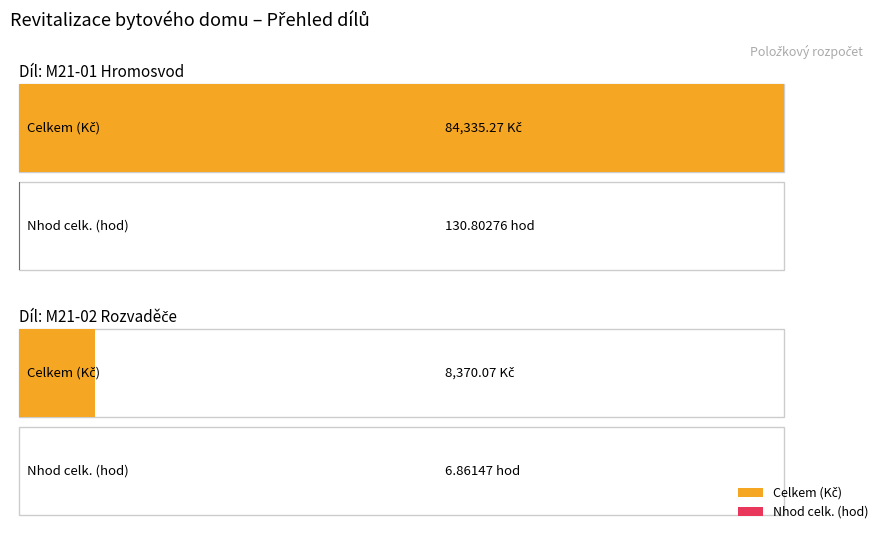

The value of Maximum utilization at M21-02 Rozvaděče is 28442.0. True or false?

False